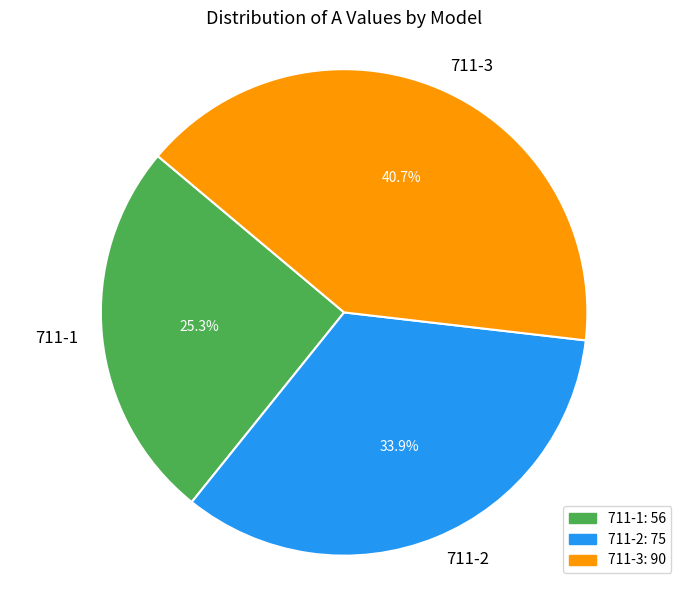

Combined, do 711-1 and 711-2 account for over 50%?

Yes